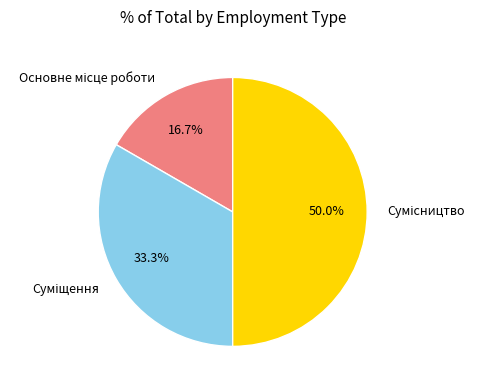

What is the smallest slice in the pie chart?

Основне місце роботи